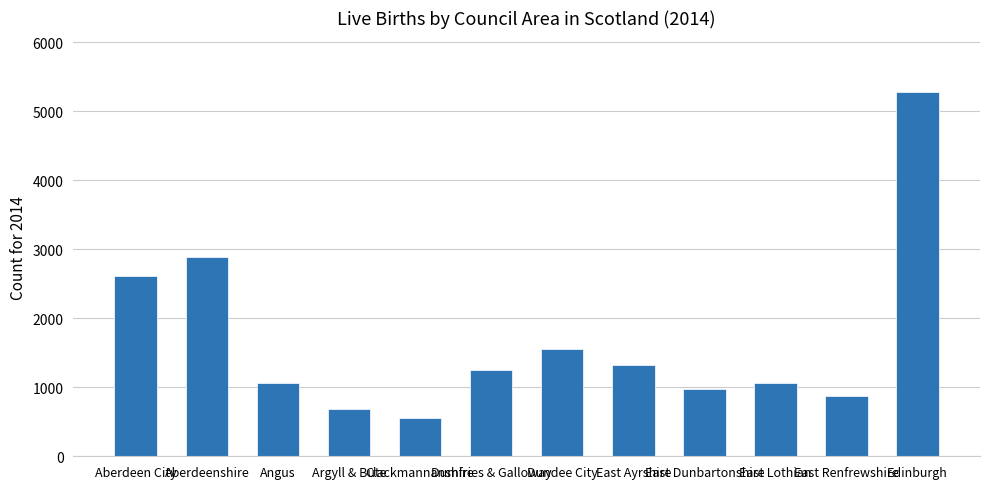

What is the label of the 1st bar from the right?

Edinburgh